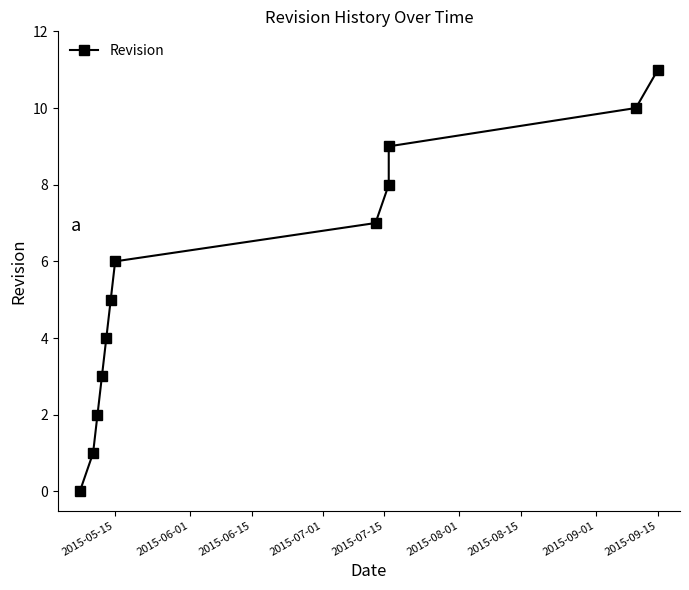

What is the value of the 7th point from the left?

6